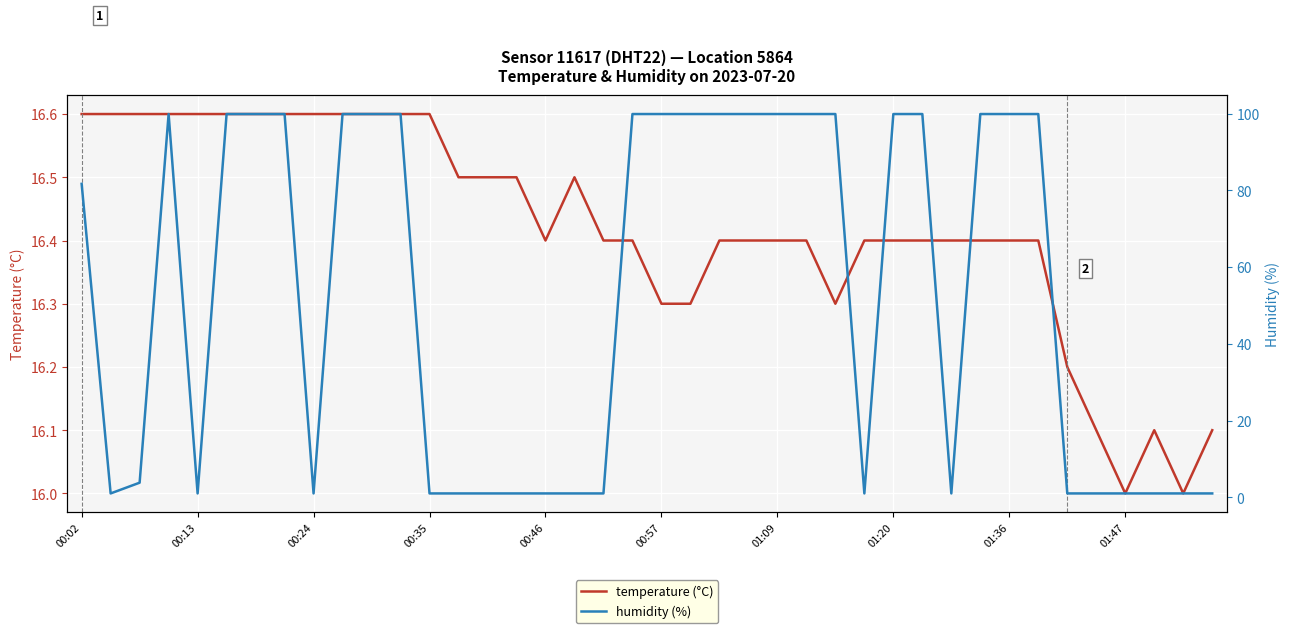

Which series ends up on top after the final intersection of temperature (°C) and humidity (%)?

temperature (°C)